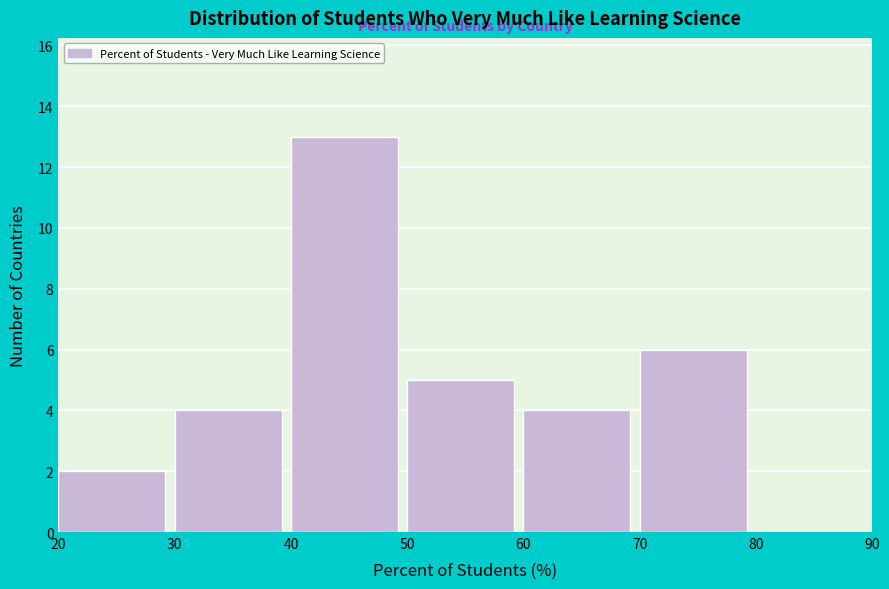

Over which range of the x-axis is the bar tallest?

40 to 50